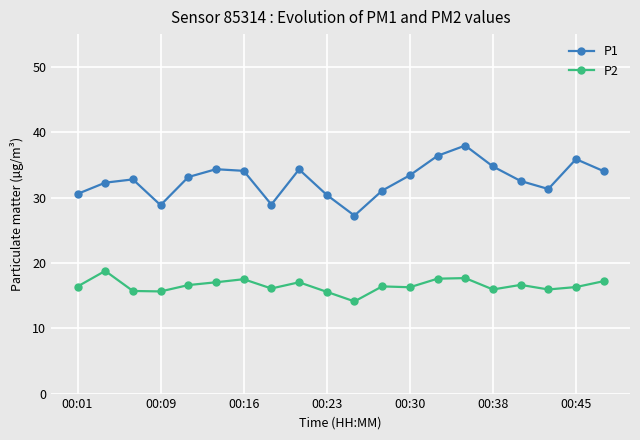

Which series has the largest total across all categories?

P1